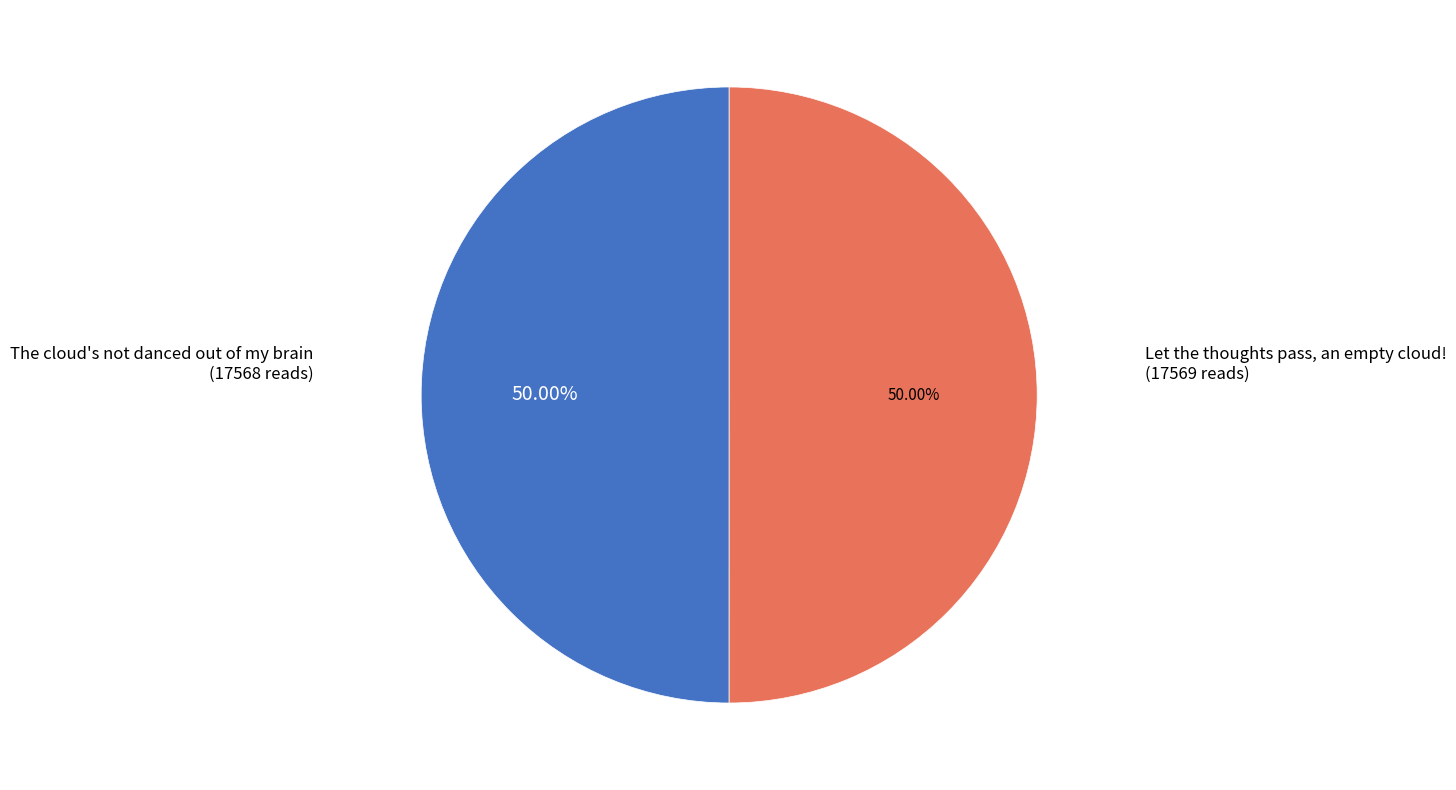

How many slices are in this pie chart?

2